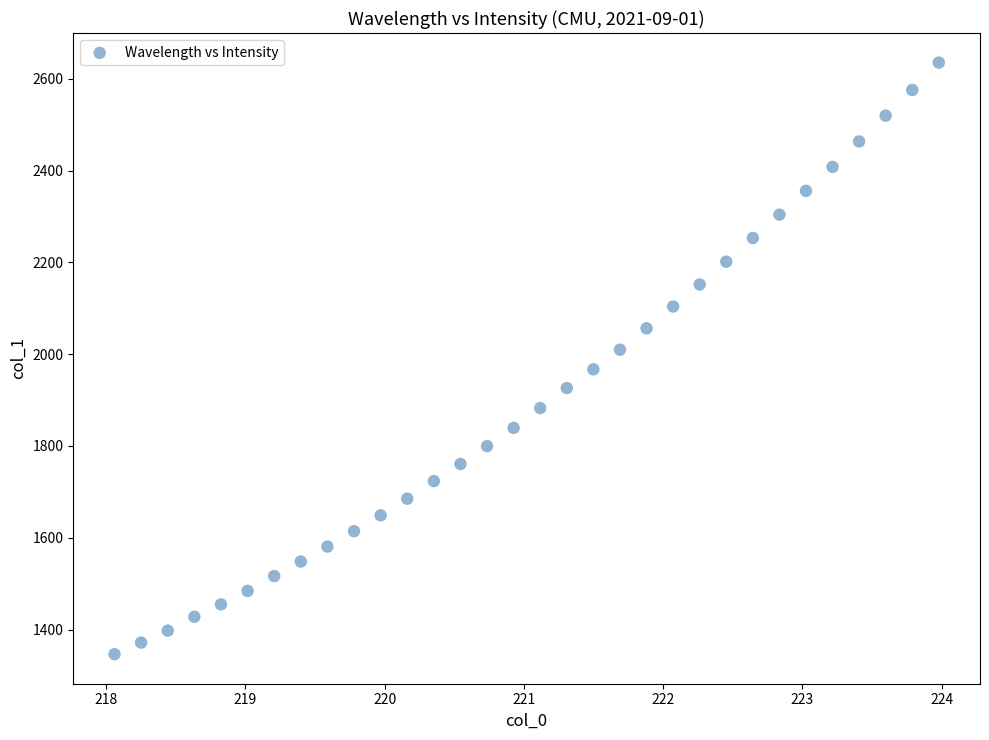

What is the range of Y values (max minus min)?

1288.6